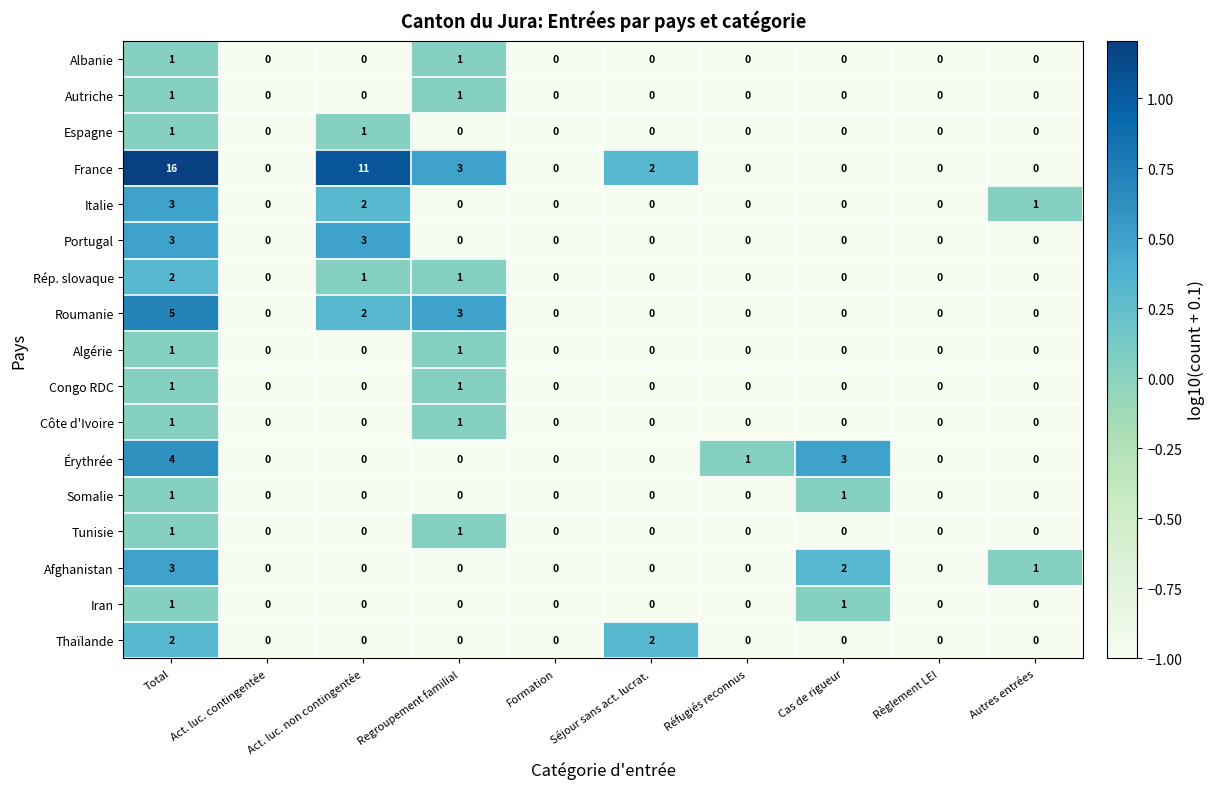

At which category does the chart reach its peak across all series?

Total